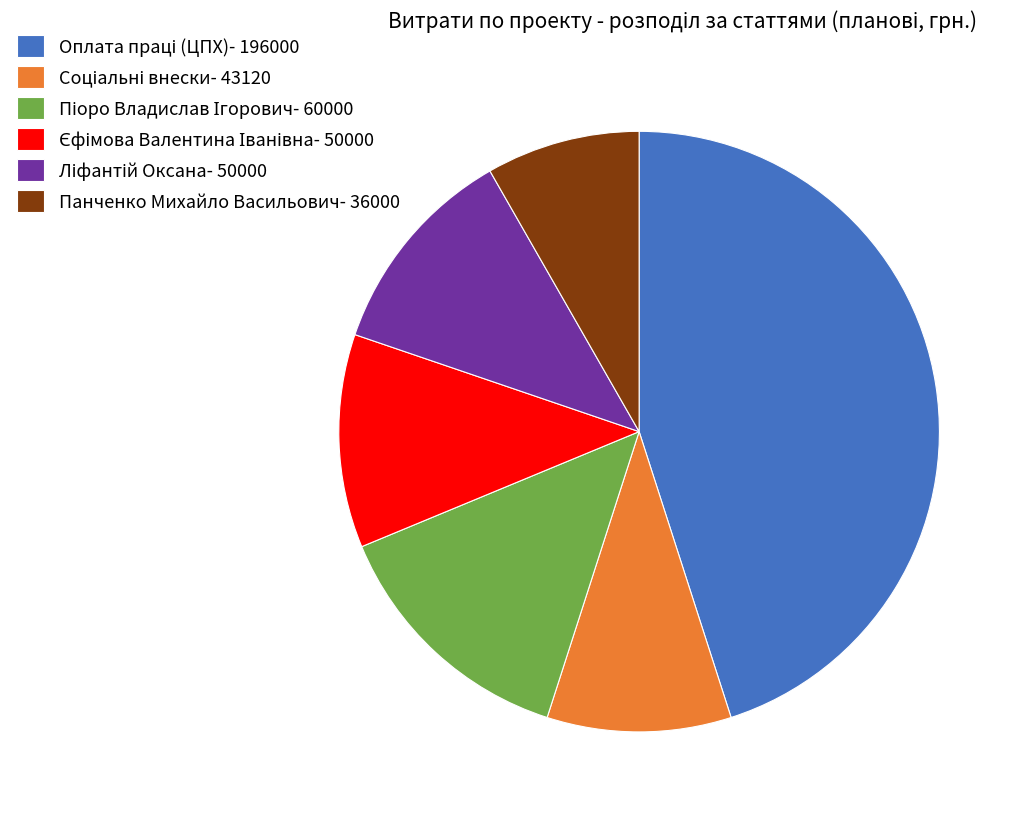

Is it true that Панченко Михайло Васильович- 36000 is 8% of the pie?

True